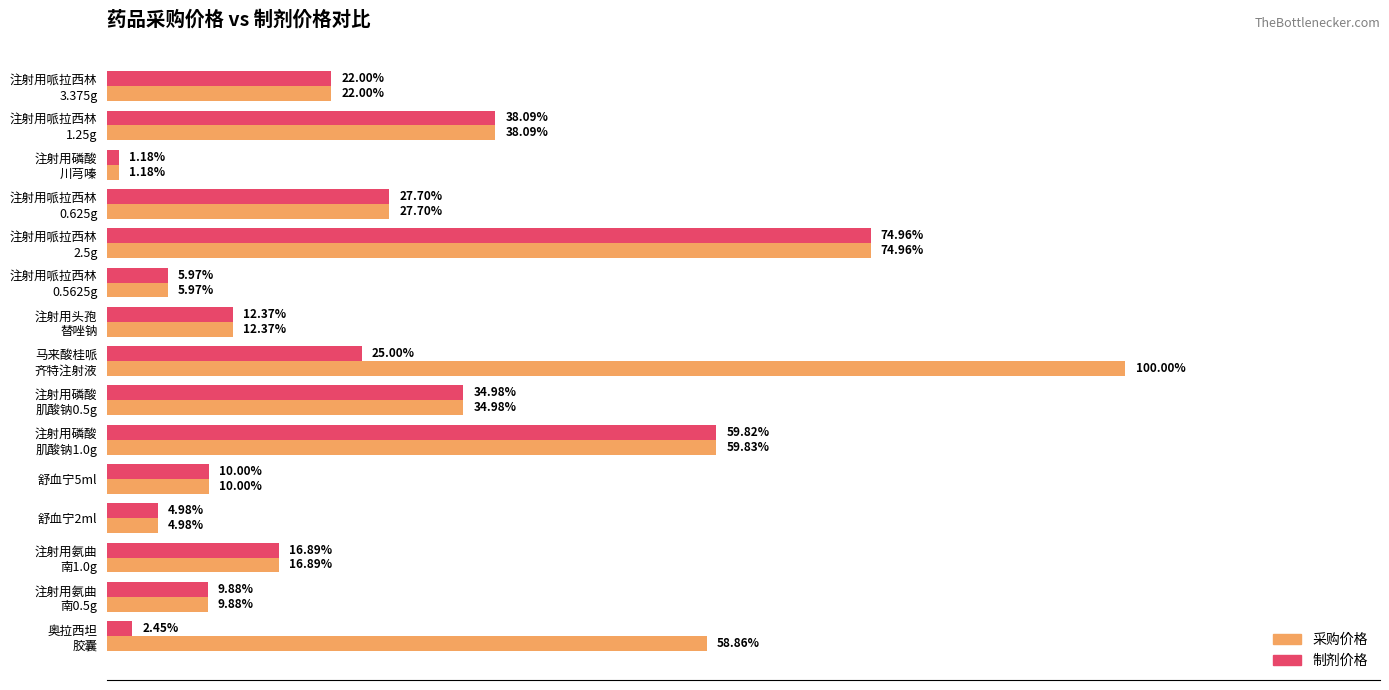

What are all the series names shown in the legend?

采购价格, 制剂价格